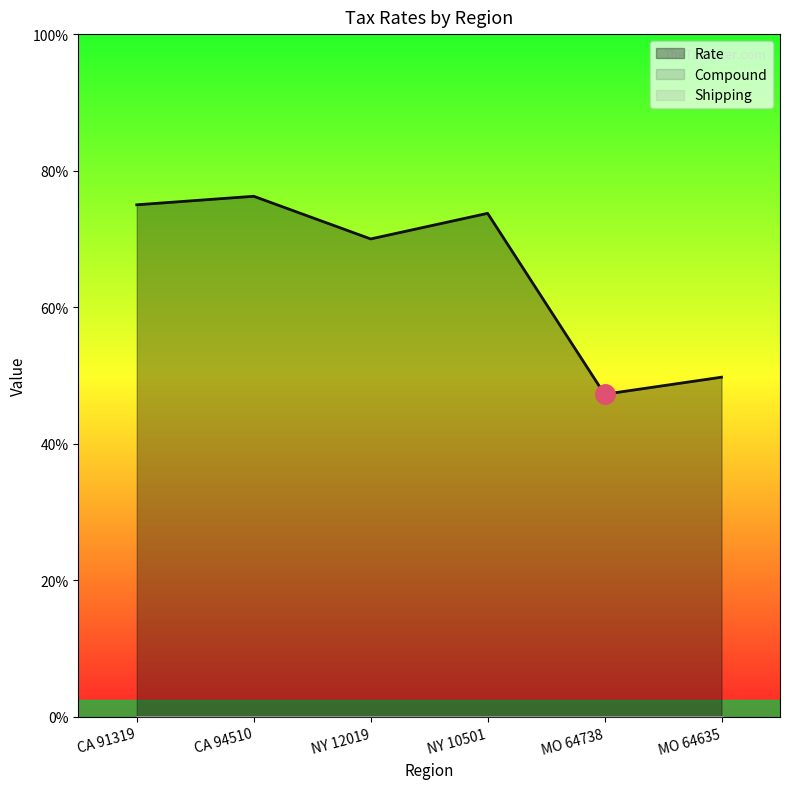

Is the value of Compound at NY 10501 greater than the value of Shipping at CA 91319?

No